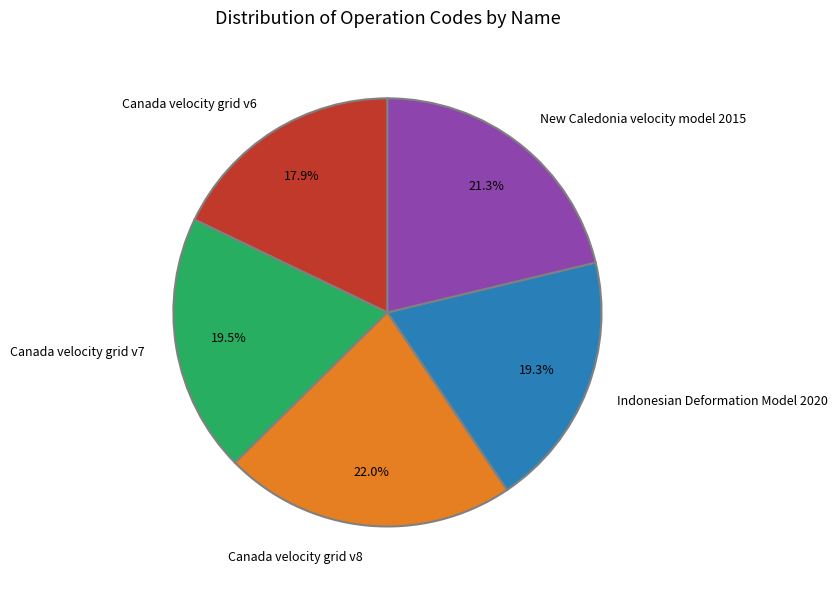

The Canada velocity grid v7 slice represents 28% of the pie. True or false?

False